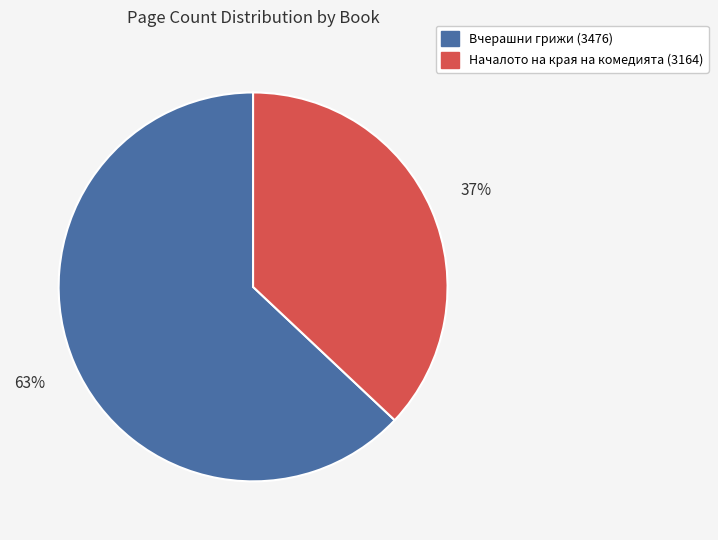

Which has a higher value, Началото на края на комедията (3164) or Вчерашни грижи (3476)?

Вчерашни грижи (3476)